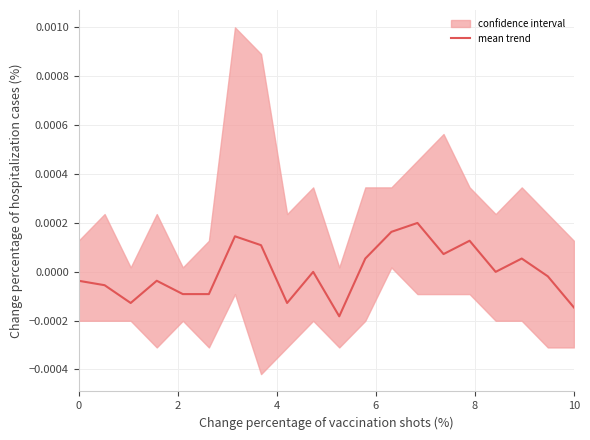

The value at 7 is 0.0. True or false?

False